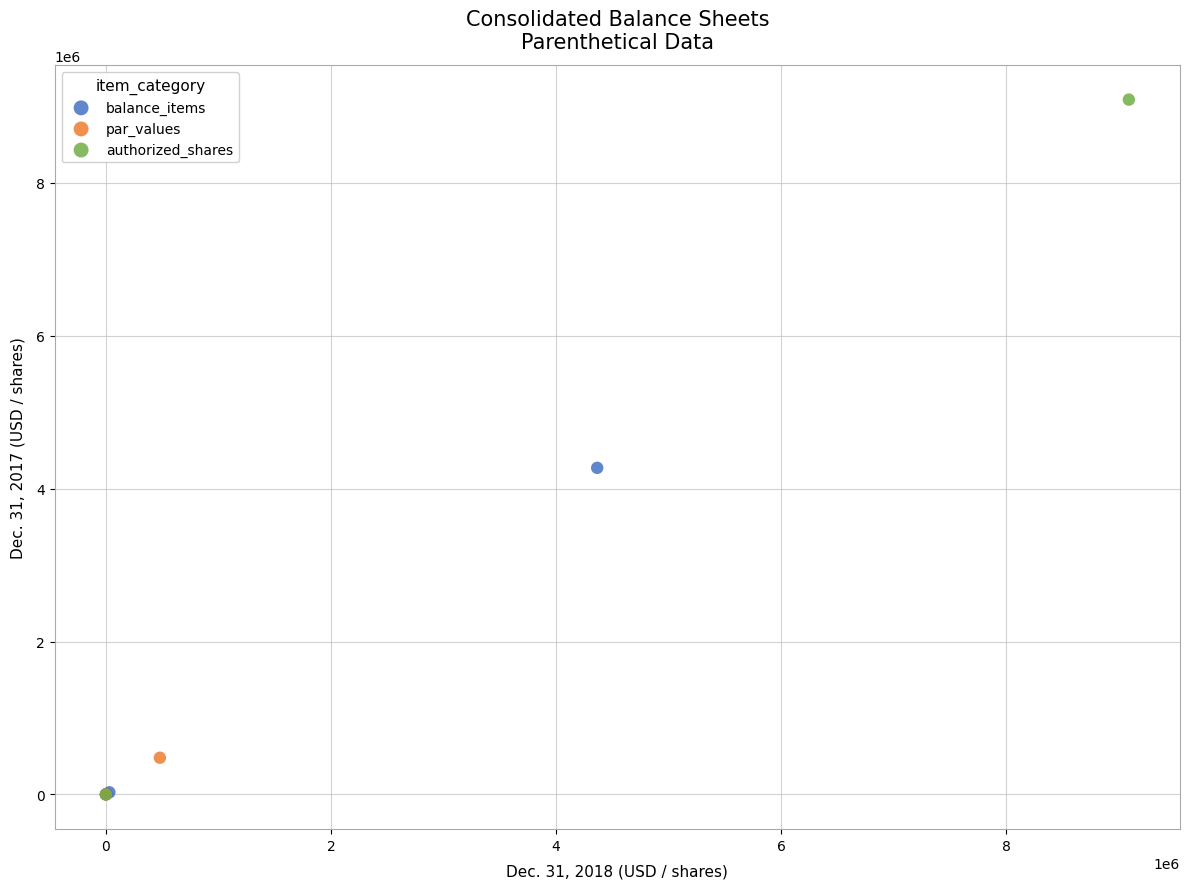

What are all the series names shown in the legend?

balance_items, par_values, authorized_shares